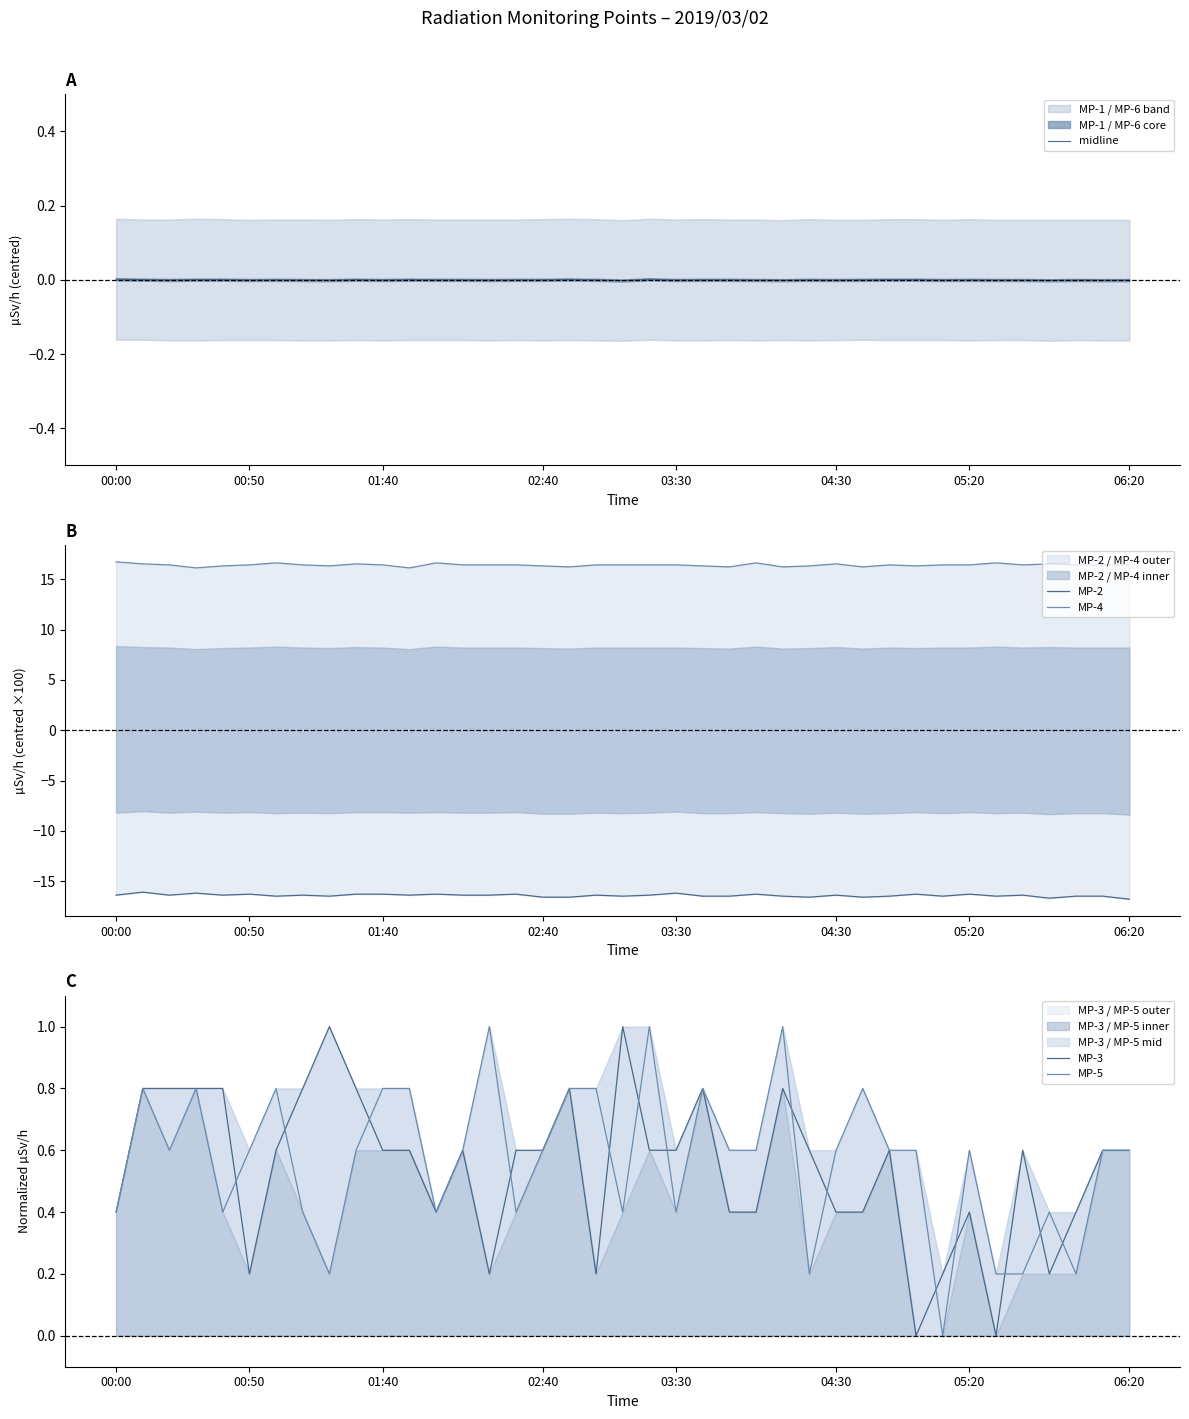

What is the value of the MP-3 point at the 5th from the left?

0.8